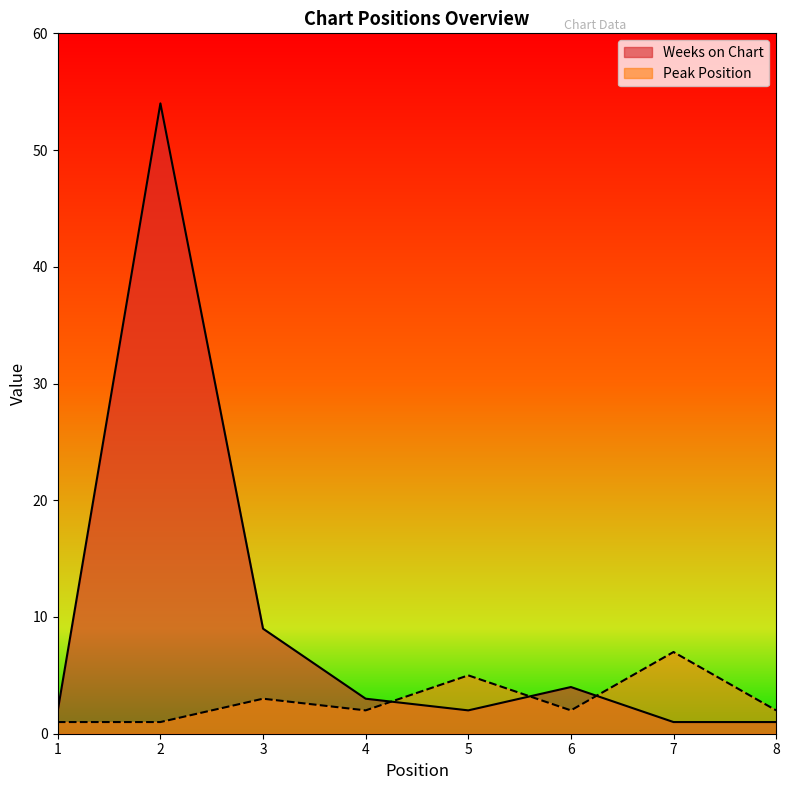

How many interior local peaks does the Weeks on Chart series have?

2